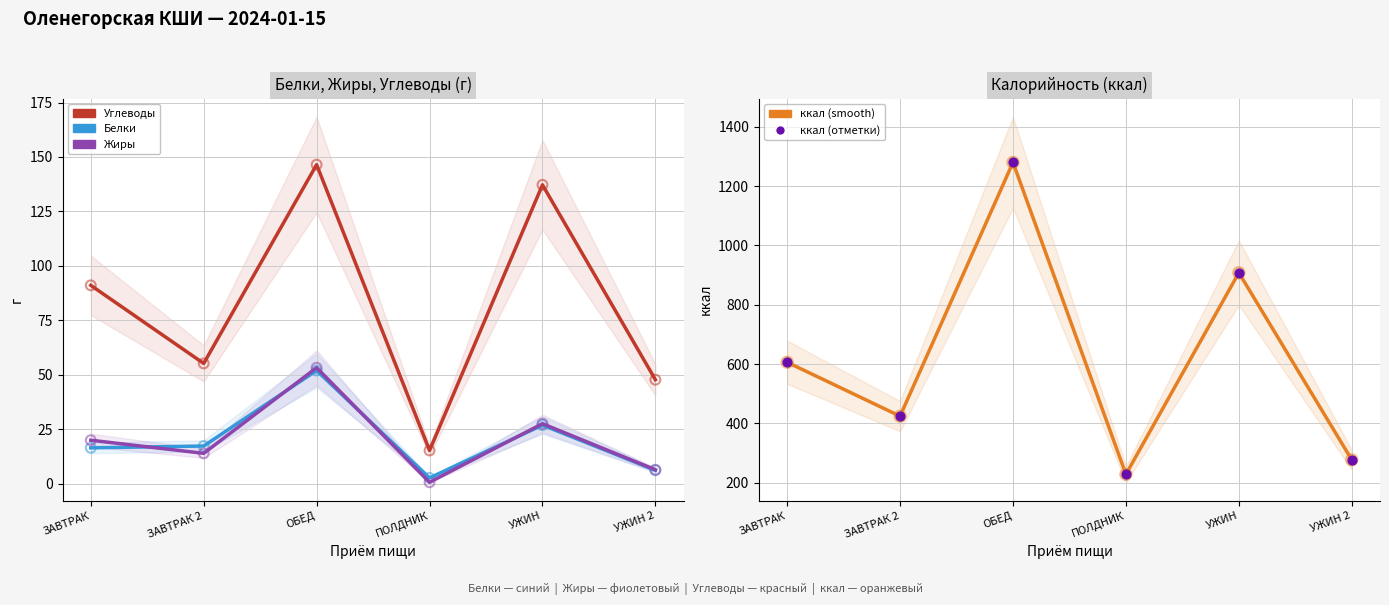

Which series has the largest Y range (max minus min)?

ккал